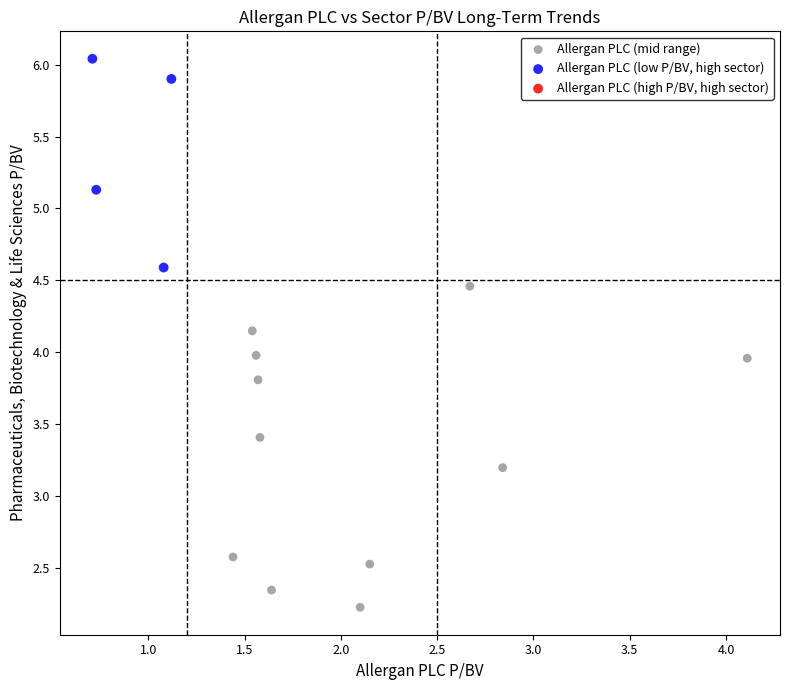

Which series contains the lowest Y value?

Allergan PLC (mid range)